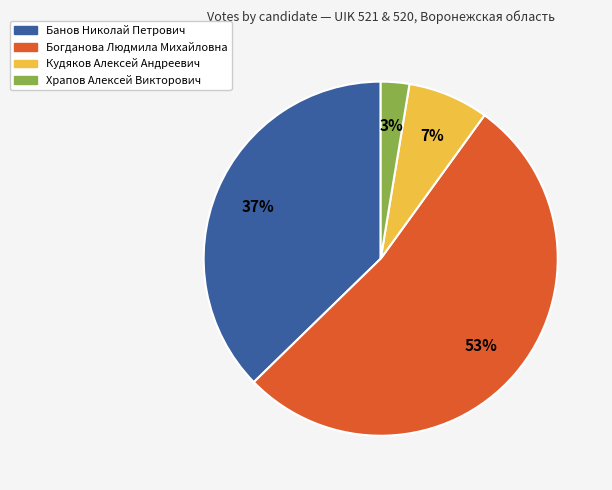

To the nearest percent, what is the average slice percentage?

25%